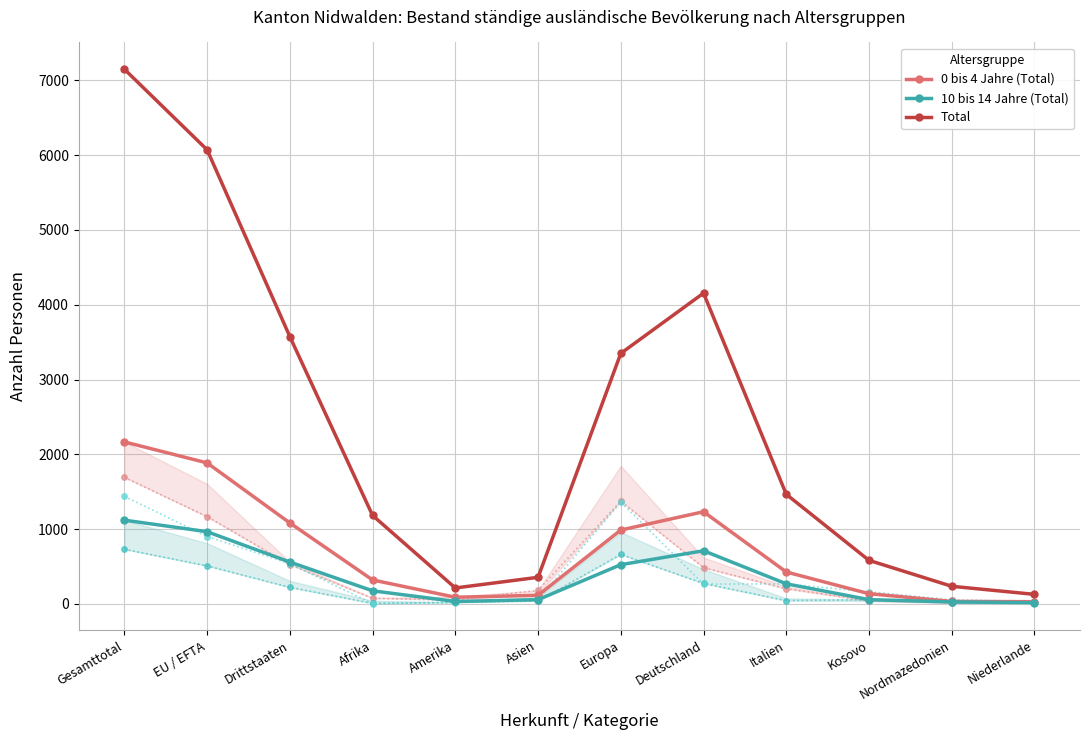

Which label corresponds to the largest value in the chart?

Gesamttotal